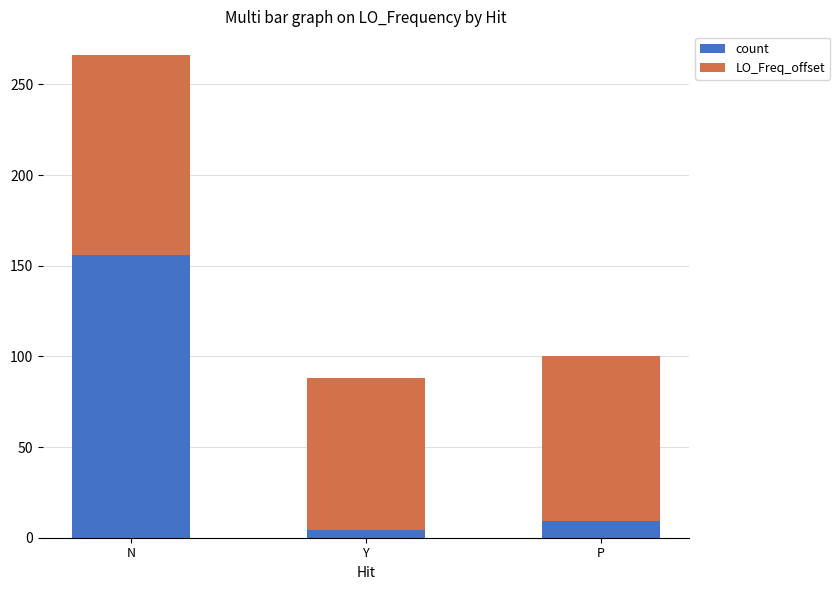

What is the total value across all series at N?

266